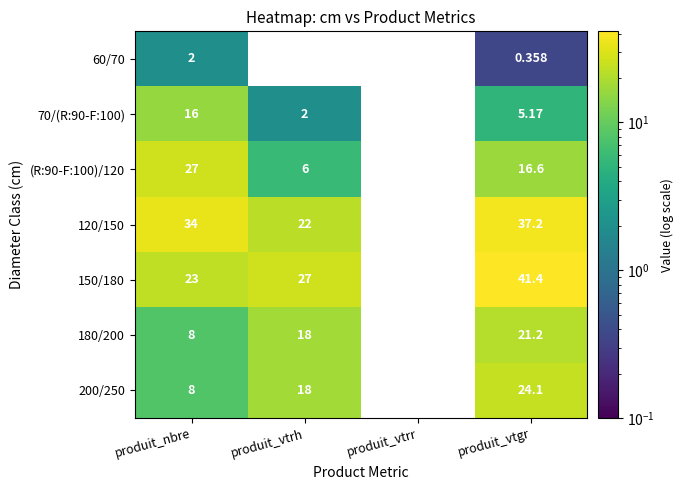

Is the value of 200/250 at produit_vtrh greater than the value of 180/200 at produit_vtgr?

No